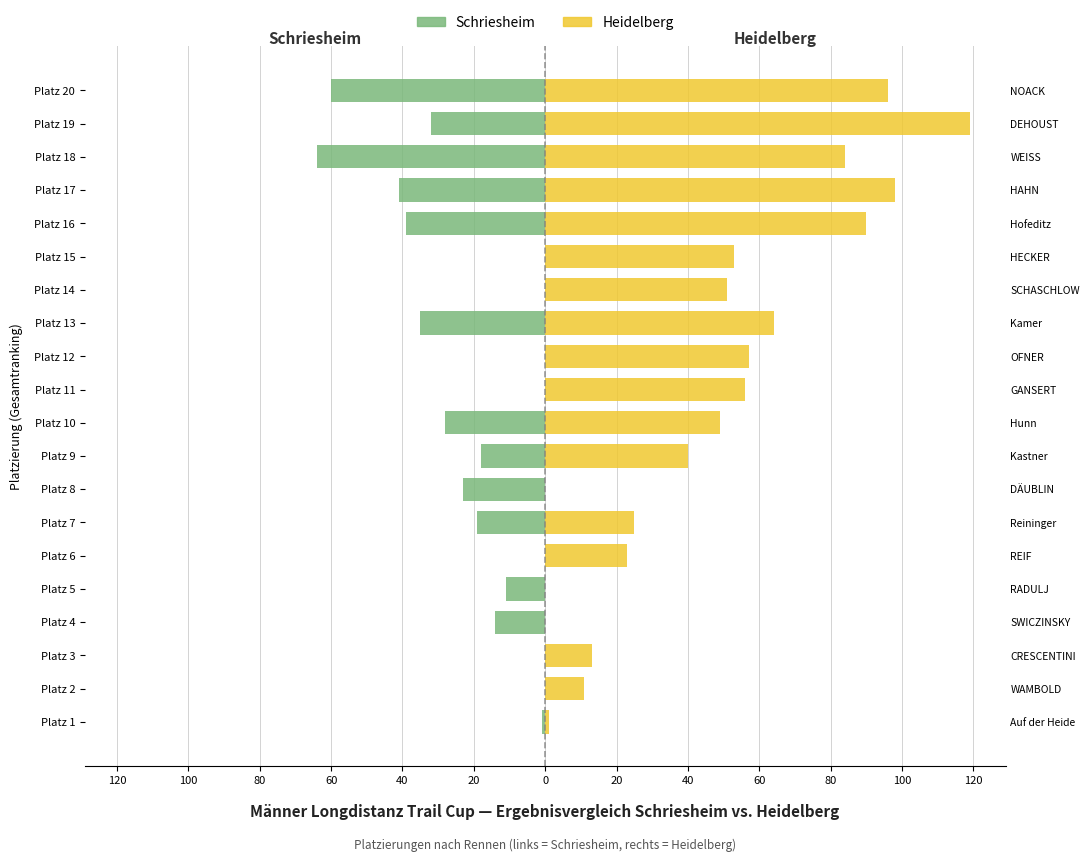

Reading left to right, what are all the values shown in this chart?

Schriesheim: -1	0	0	-14	-11	0	-19	-23	-18	-28	0	0	-35	0	0	-39	-41	-64	-32	-60
Heidelberg: 1	11	13	0	0	23	25	0	40	49	56	57	64	51	53	90	98	84	119	96